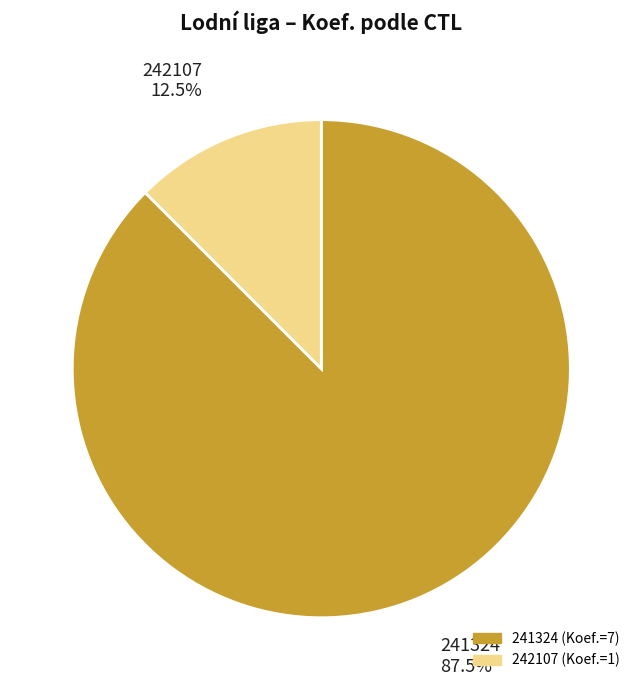

What is the largest slice in the pie chart?

241324